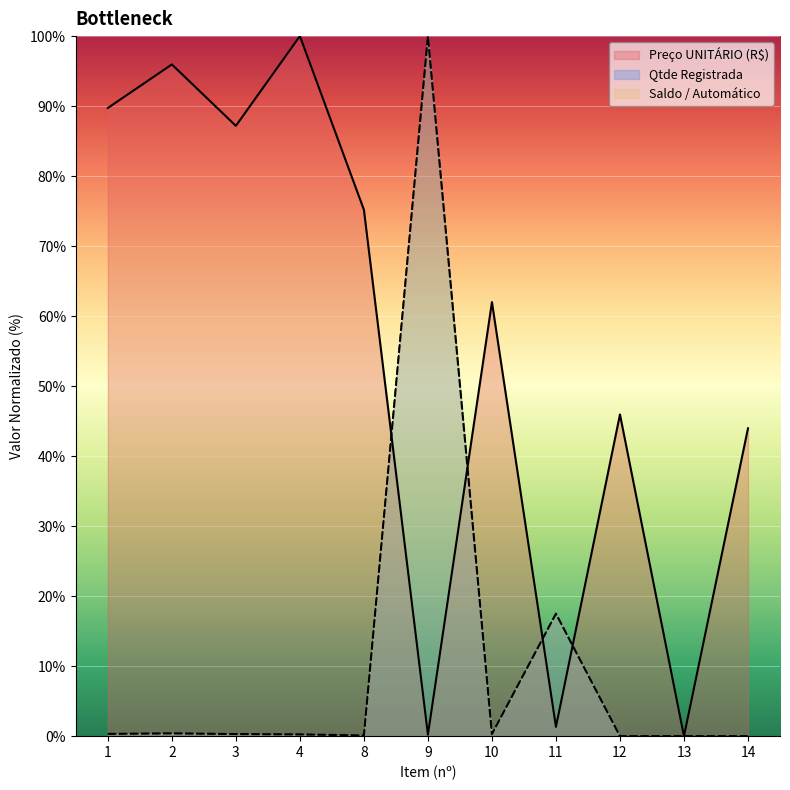

List the labels in order of Preço UNITÁRIO (R$) value, smallest first.

13, 9, 11, 14, 12, 10, 8, 3, 1, 2, 4